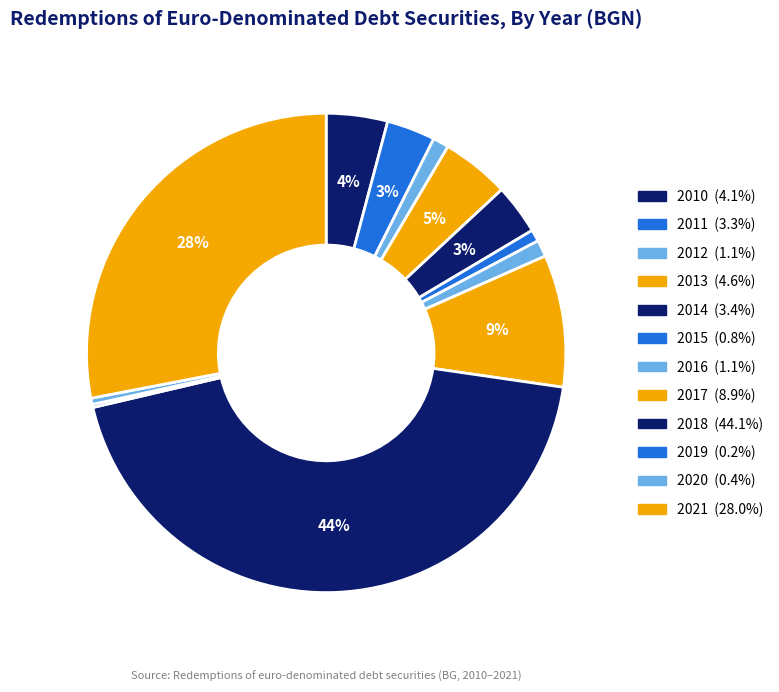

To the nearest percent, what is the average slice percentage?

8%